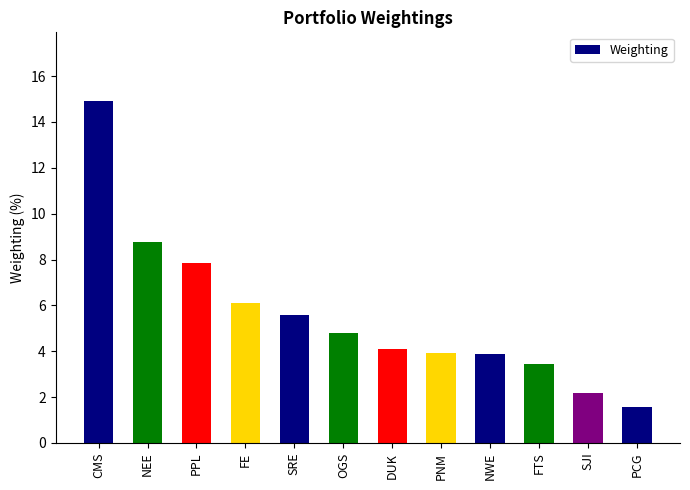

What is the minimum value shown in the chart?

1.5